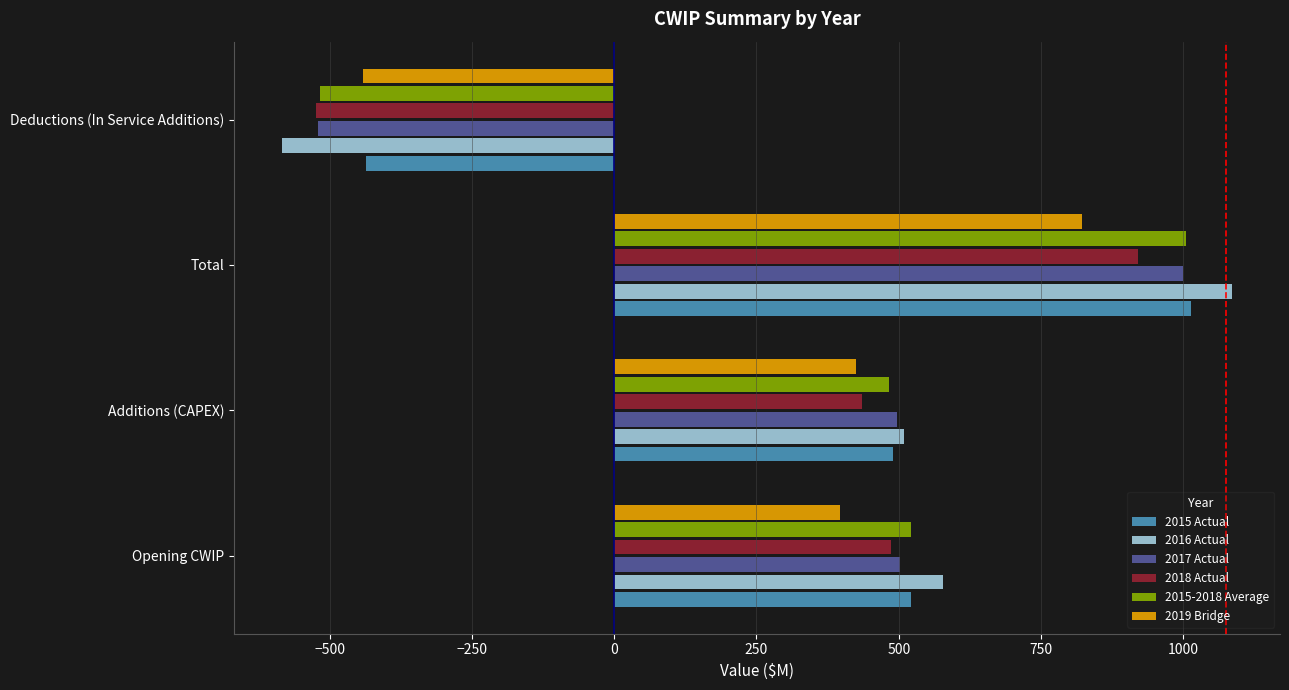

Which category has the highest value across all series?

Total